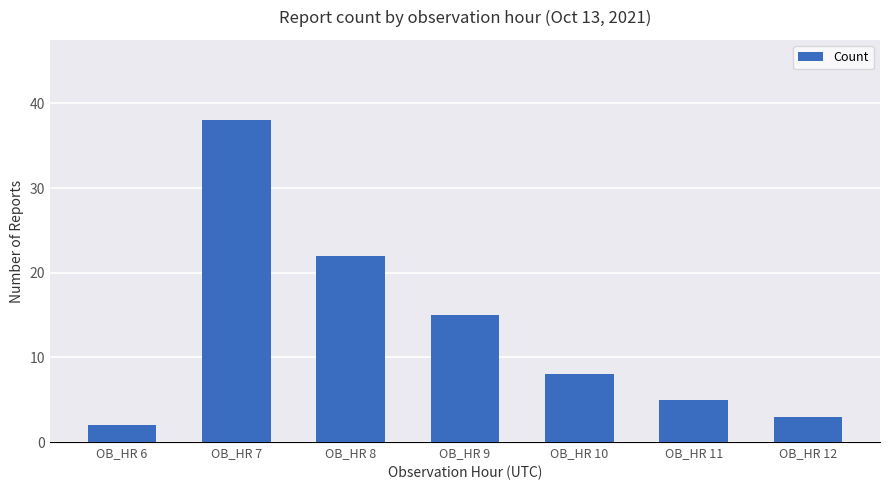

What is the sum of the values at OB_HR 12 and OB_HR 6?

5